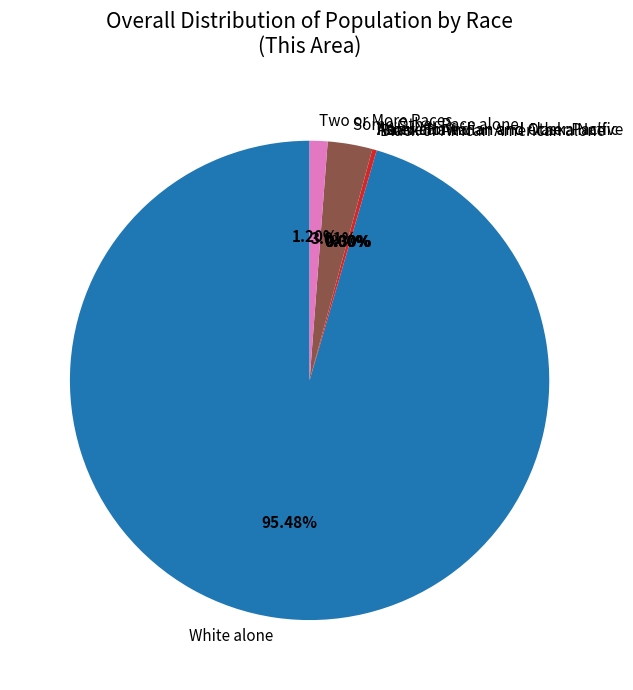

Rank the categories by value from highest to lowest.

White alone, Some Other Race alone, Two or More Races, Black or African American alone, American Indian and Alaska Native, Asian alone, Native Hawaiian and Other Pacific